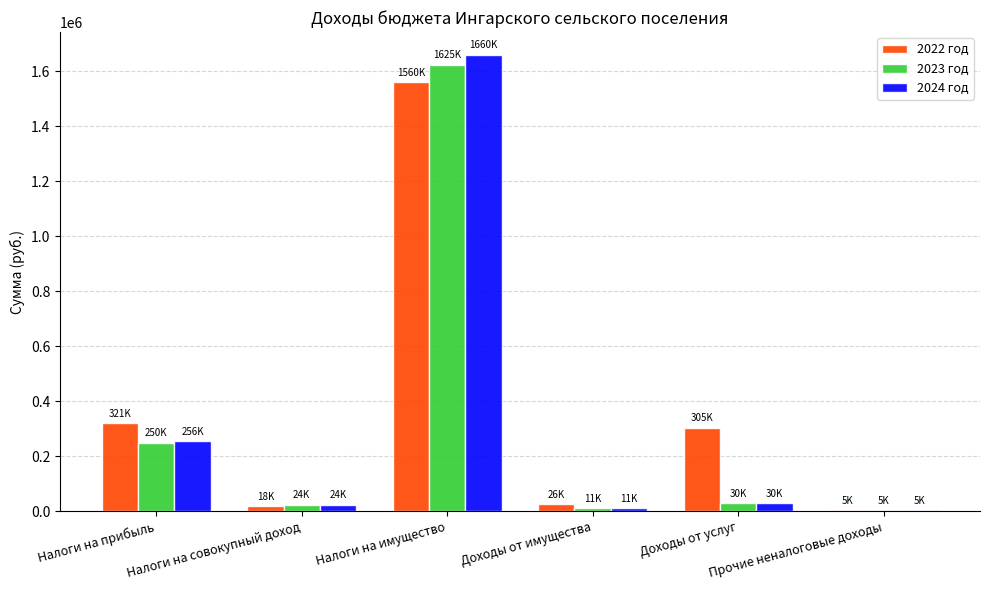

Count the number of data series in this chart.

3